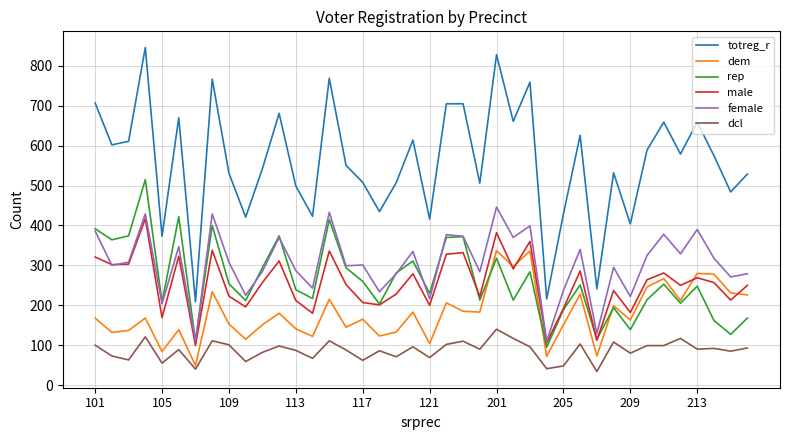

What is the maximum value for dcl?

140